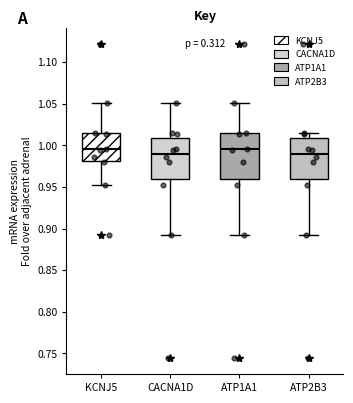

Where does the median line of the box for ATP1A1 sit on the y-axis? The values are not printed on the chart, so give them approximately, as read against the axis.

0.995